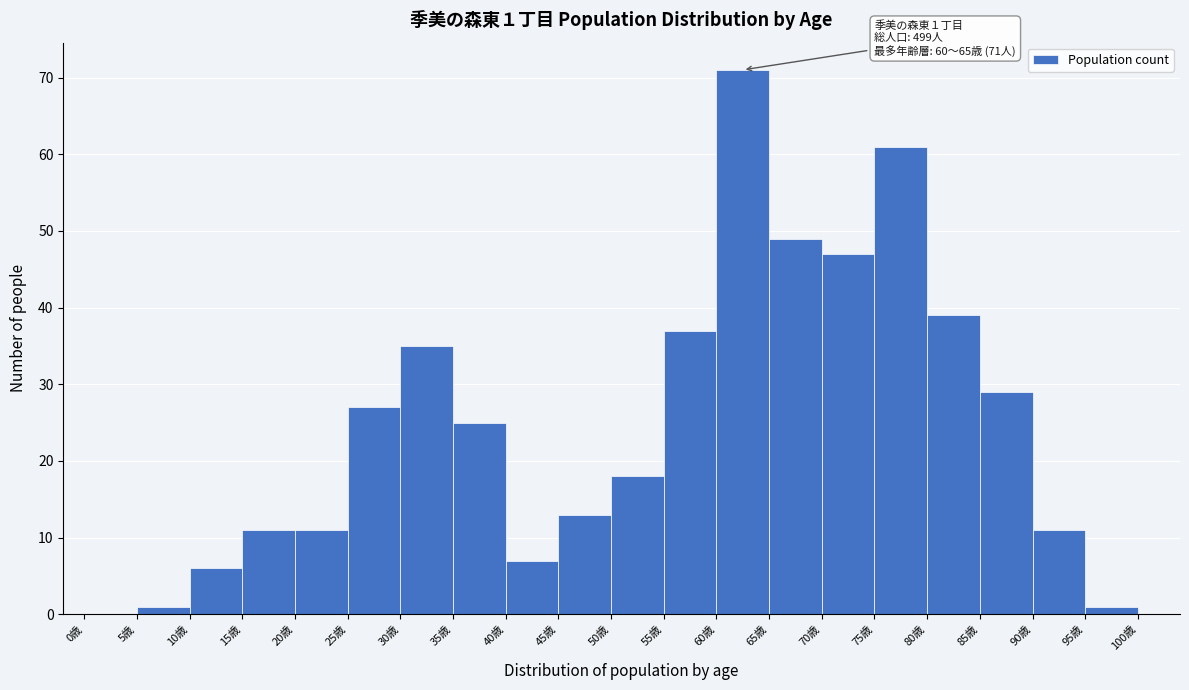

Which range on the x-axis has the tallest bar?

60 to 65